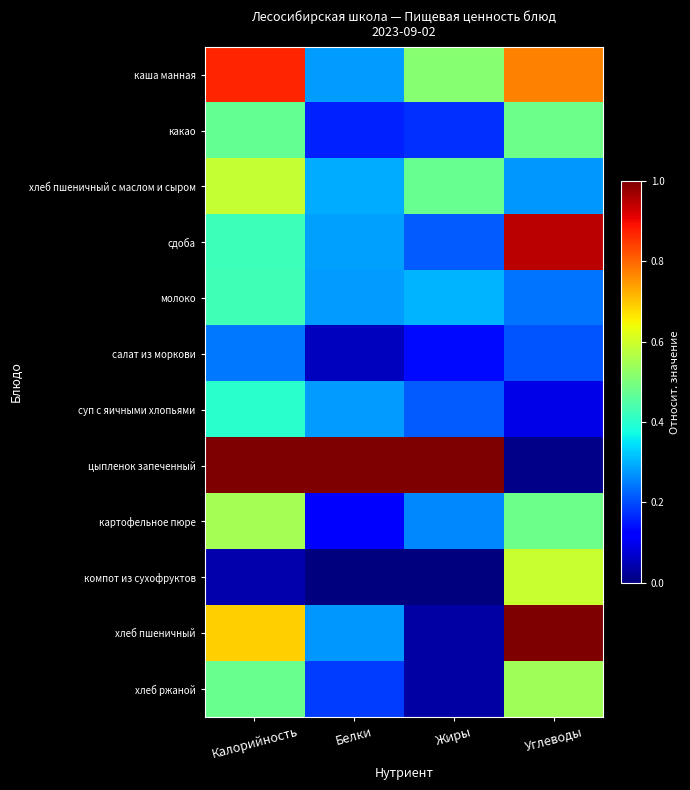

How many distinct data groups are displayed?

12